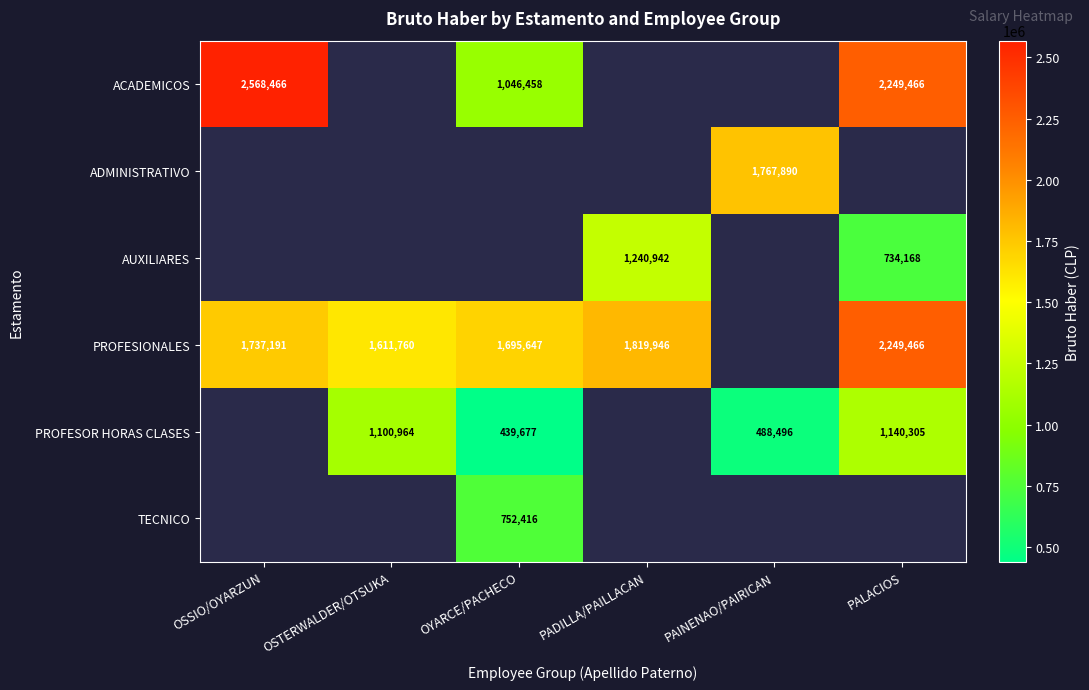

True or false: TECNICO has a value of 752416 at OYARCE/PACHECO.

True